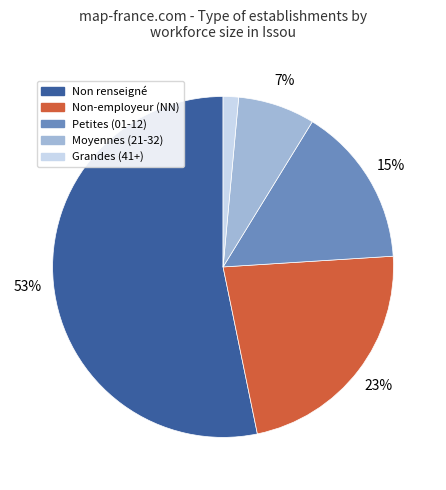

Is there a majority slice in this chart?

Yes